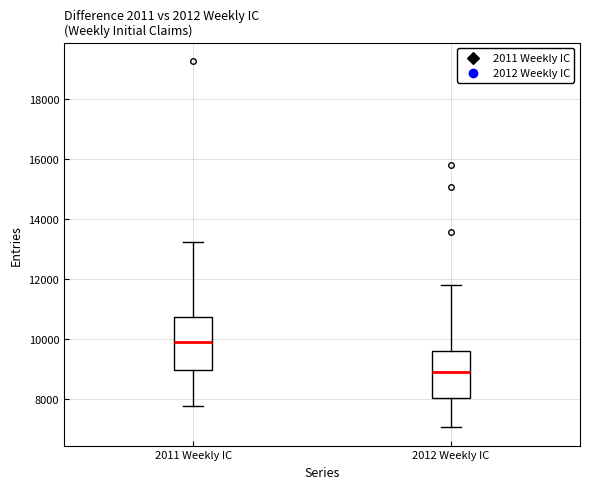

Where does the median line of the box for 2011 Weekly IC sit on the y-axis? The values are not printed on the chart, so give them approximately, as read against the axis.

9800